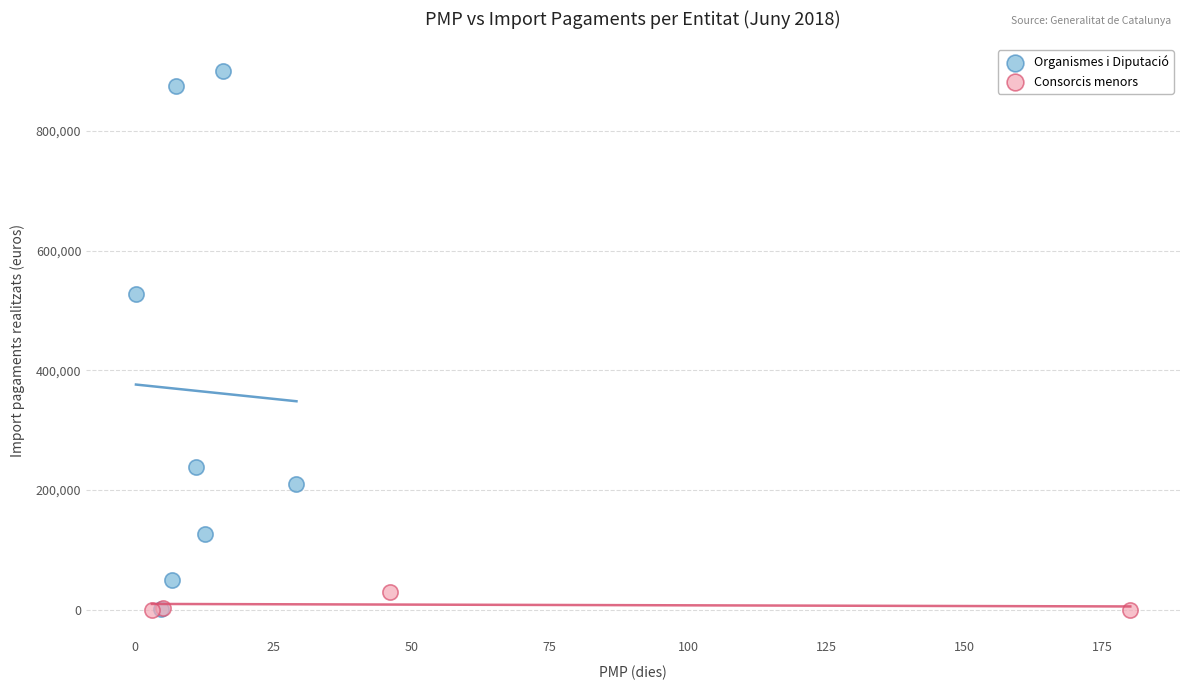

Which series has the widest spread of Y values?

Organismes i Diputació